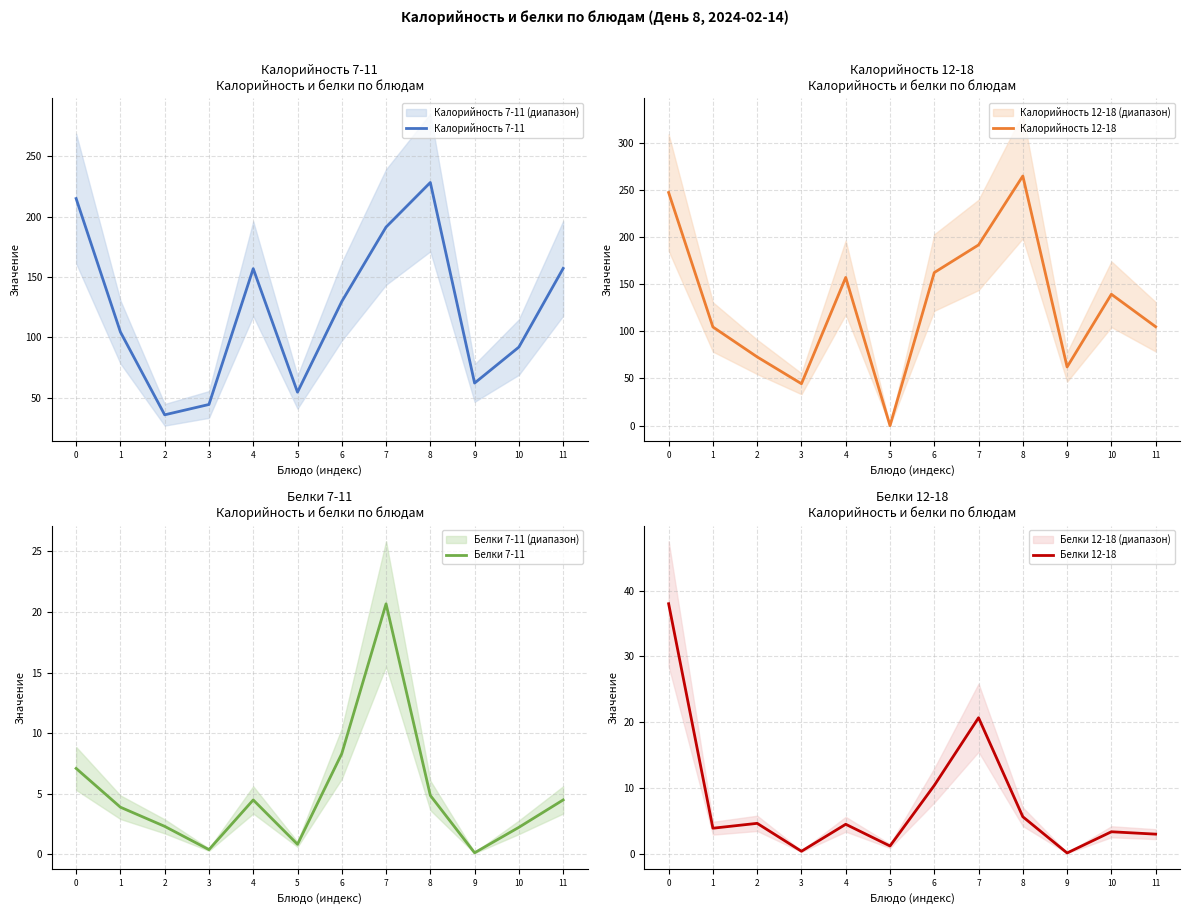

At how many categories does at least one series exceed 254?

1